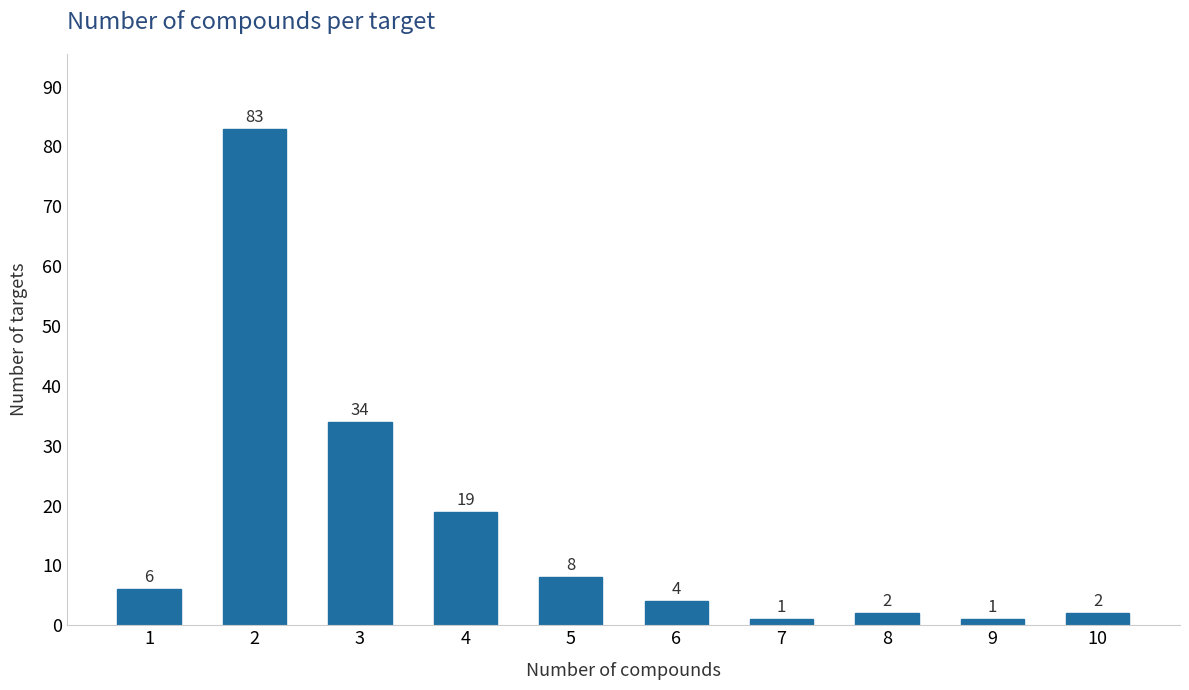

Reading left to right, transcribe all the data shown in this chart.

1=6	2=83	3=34	4=19	5=8	6=4	7=1	8=2	9=1	10=2